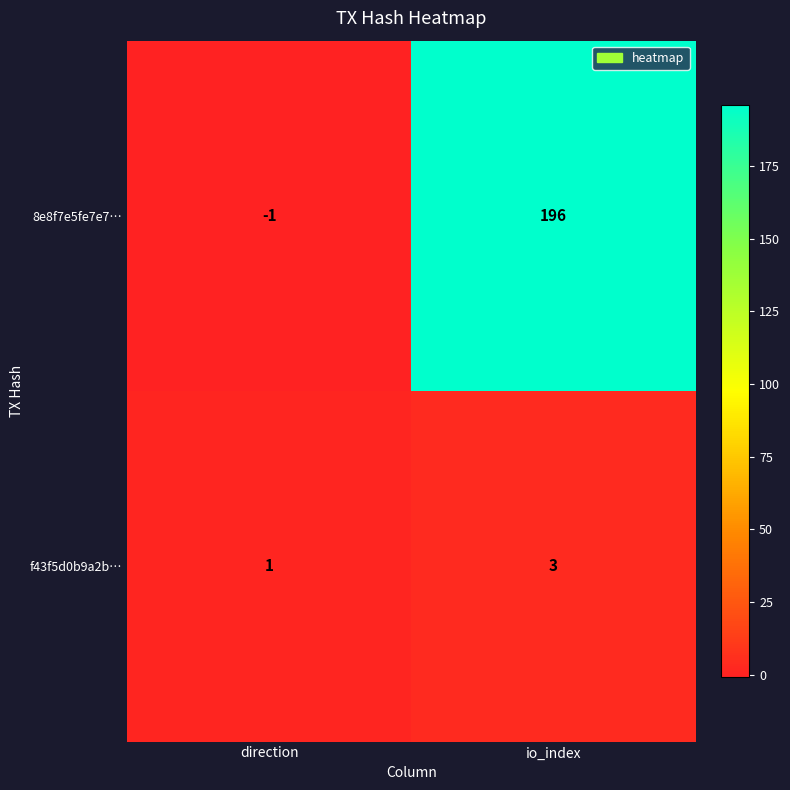

Rank the series by their average value, from highest to lowest.

8e8f7e5fe7e7…, f43f5d0b9a2b…